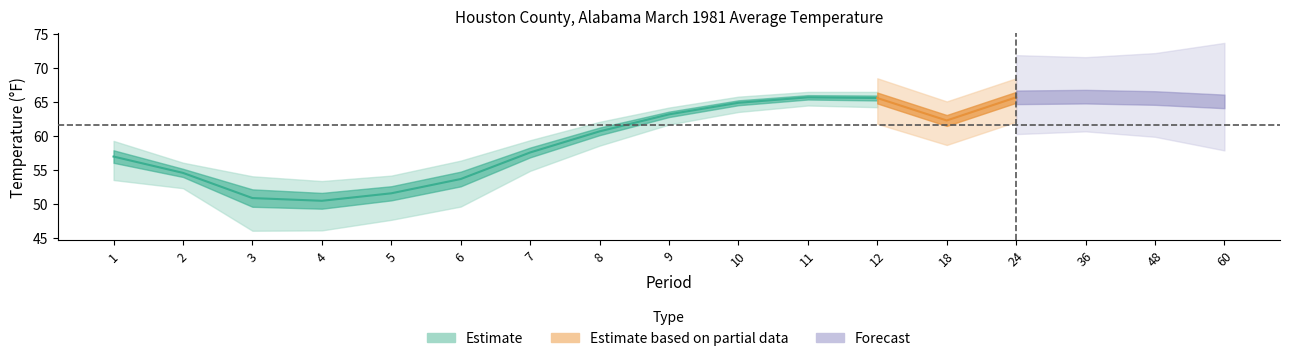

True or false: Departure and Value intersect in this chart.

False